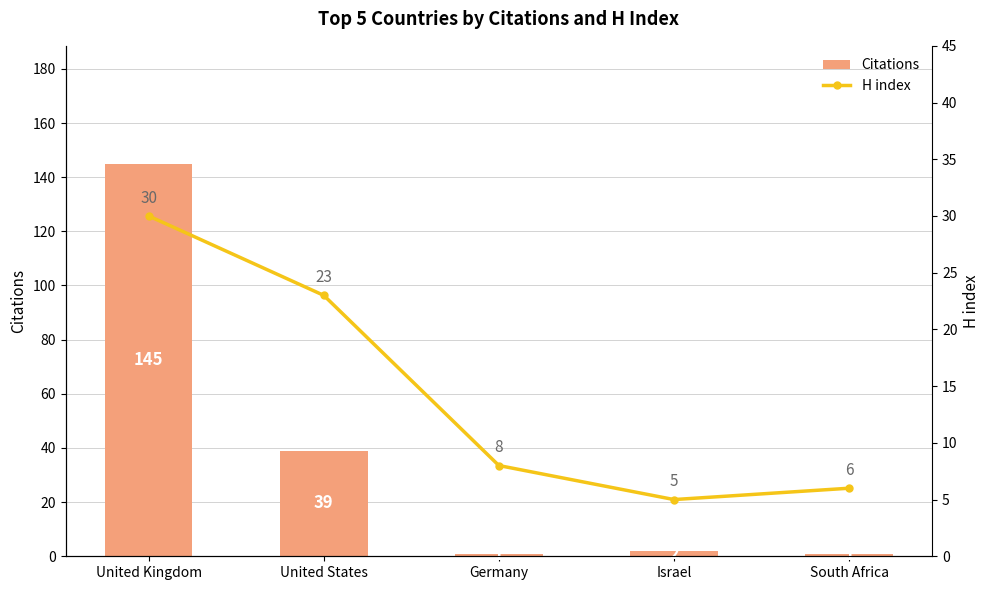

The value of H index at Israel is 8. True or false?

False